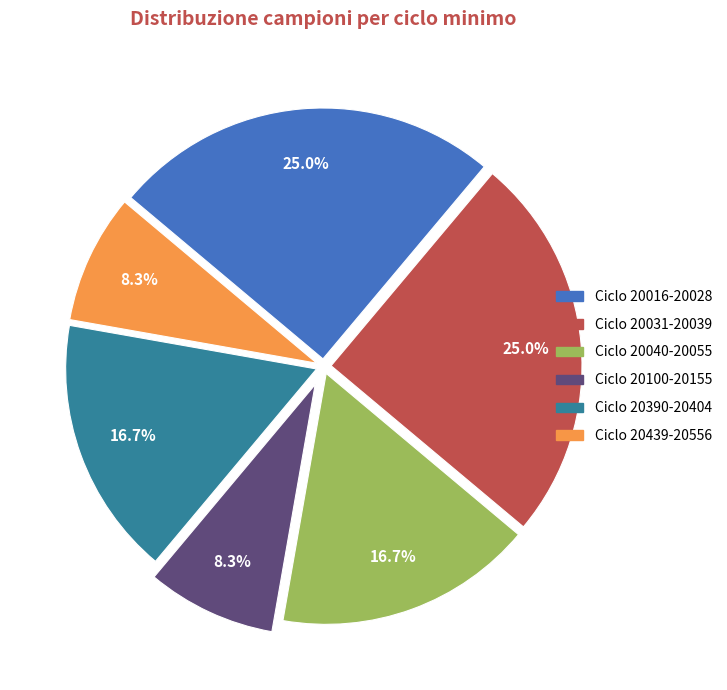

Count the number of slices in the pie.

6